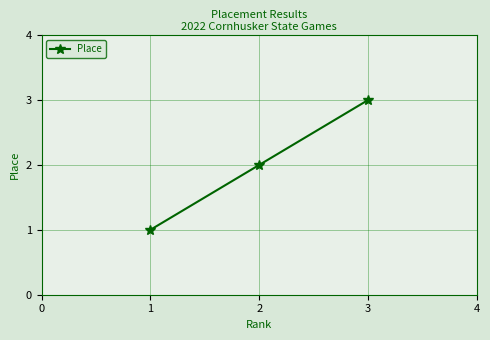

How many categories are shown in the chart?

3